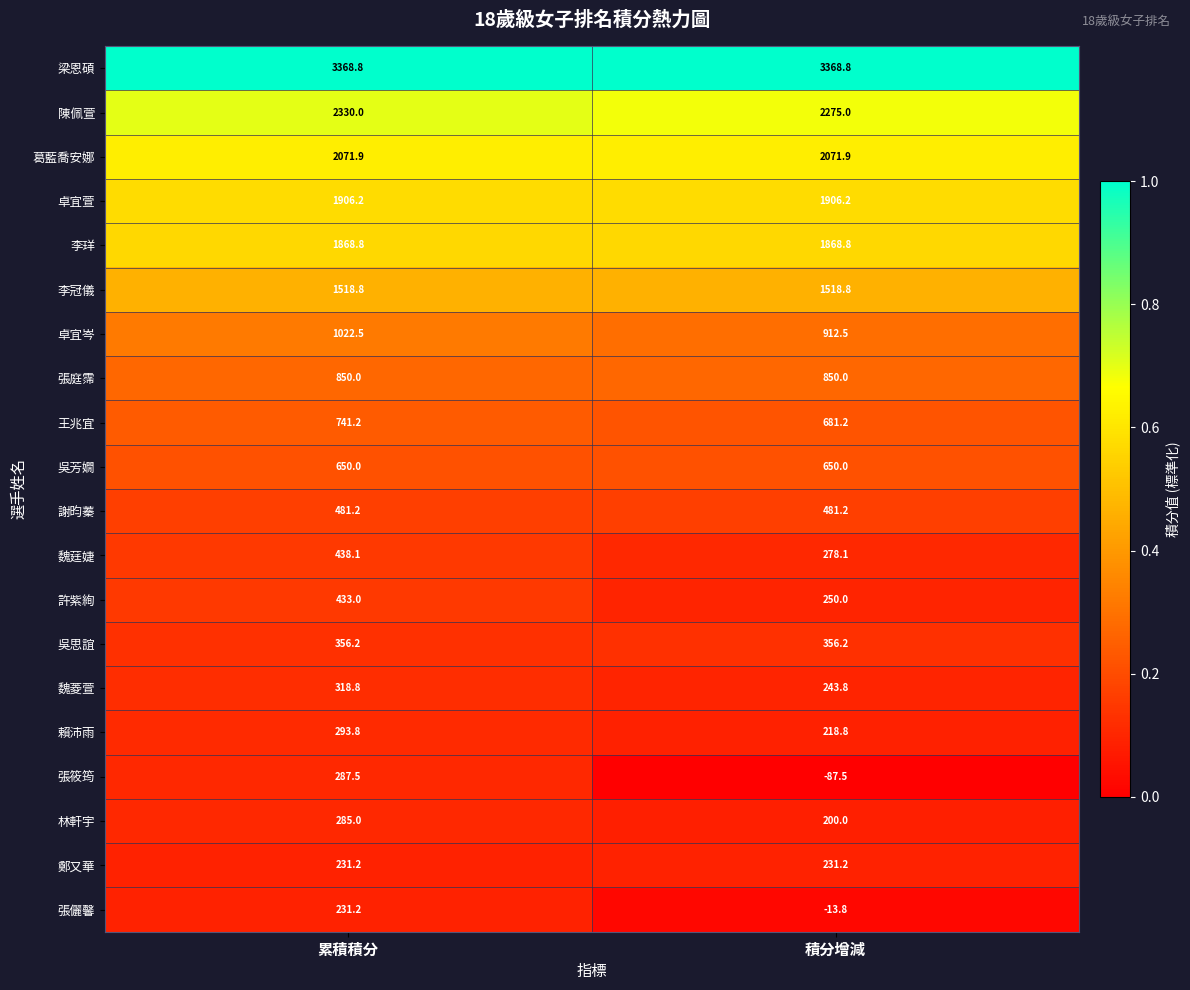

Which series changed the most between 累積積分 and 積分增減?

張筱筠